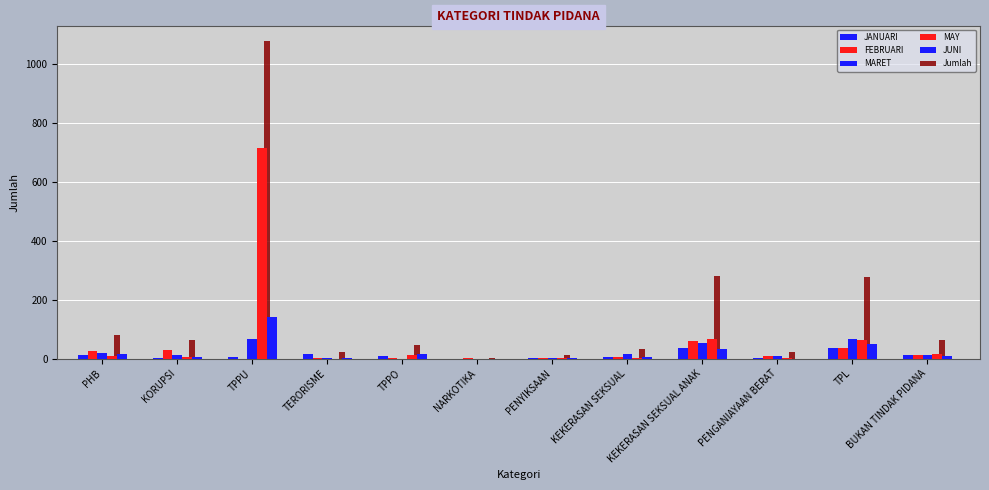

What is the sum of all MAY values?

894